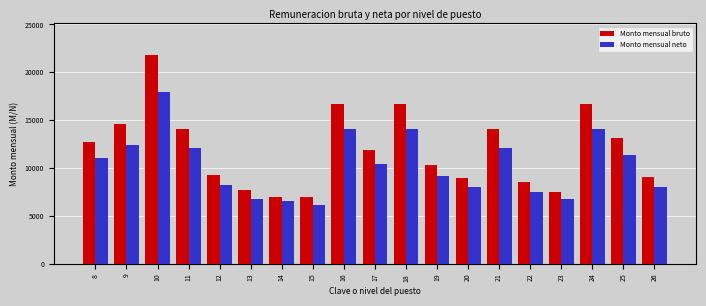

What is the difference between the maximum and second lowest values in the Monto mensual bruto series?

14834.3